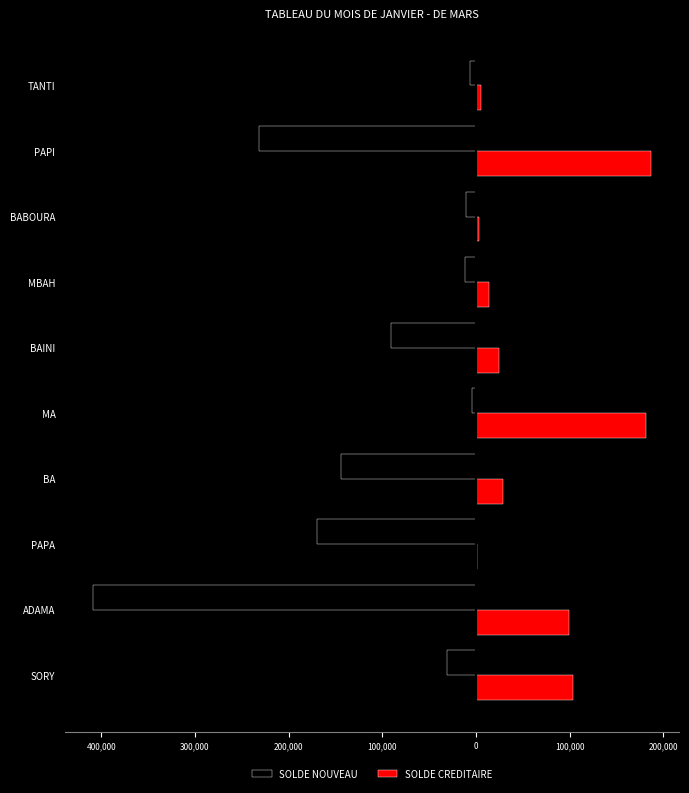

Reading left to right, list all the values displayed in this chart.

SOLDE NOUVEAU: -31022	-408835	-169402	-143625	-4210	-90928	-12158	-10924	-231446	-6944
SOLDE CREDITAIRE: 104022	98835	1402	28625	181210	24728	14158	3424	187046	4944